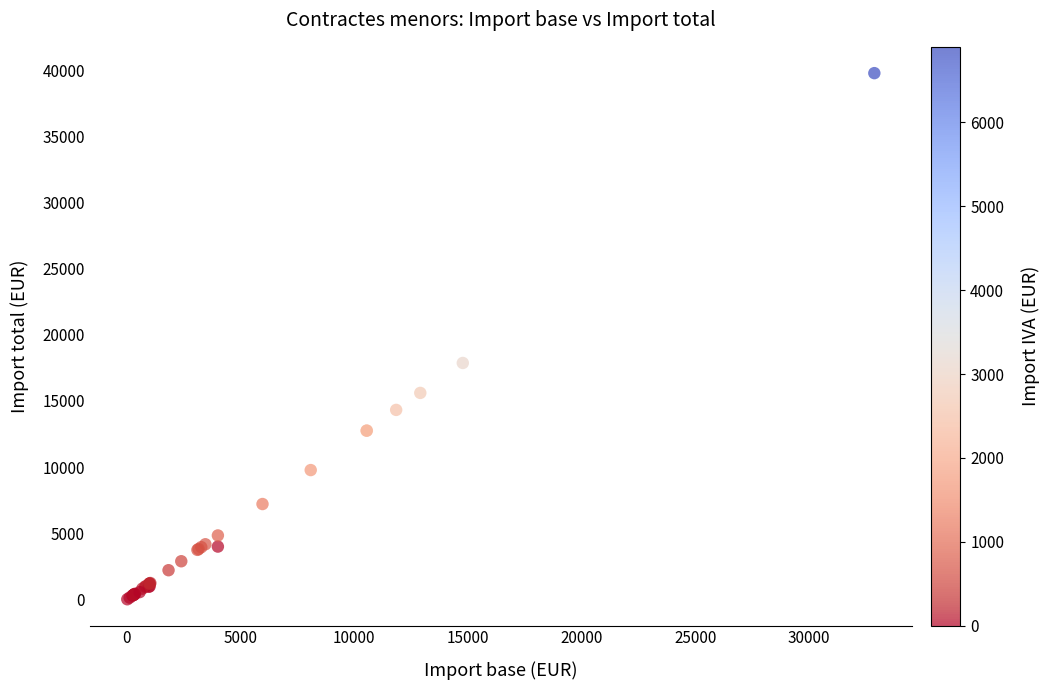

What Y value in the scatter plot is closest to 19893?

17870.5